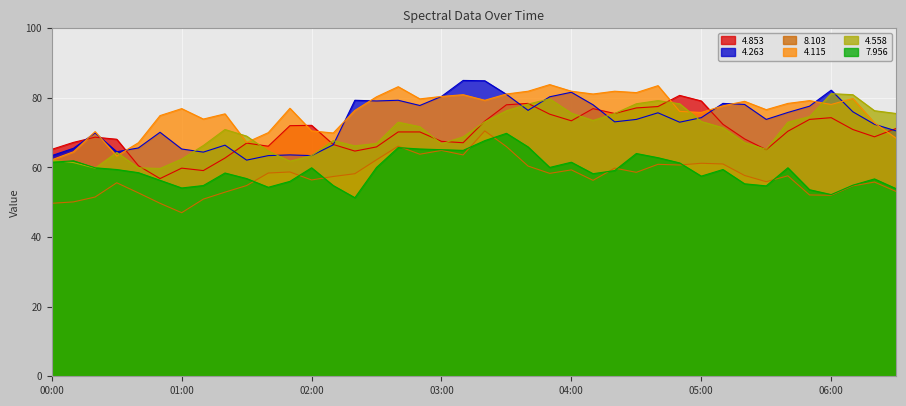

What is the total value across all series at 2003/05/12 05:10?

420.3